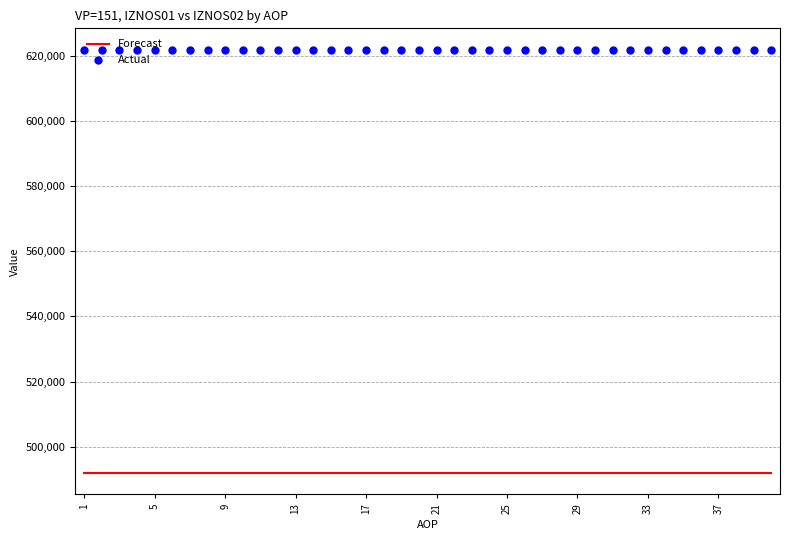

What is the total value across all series at 9?

1113836.0